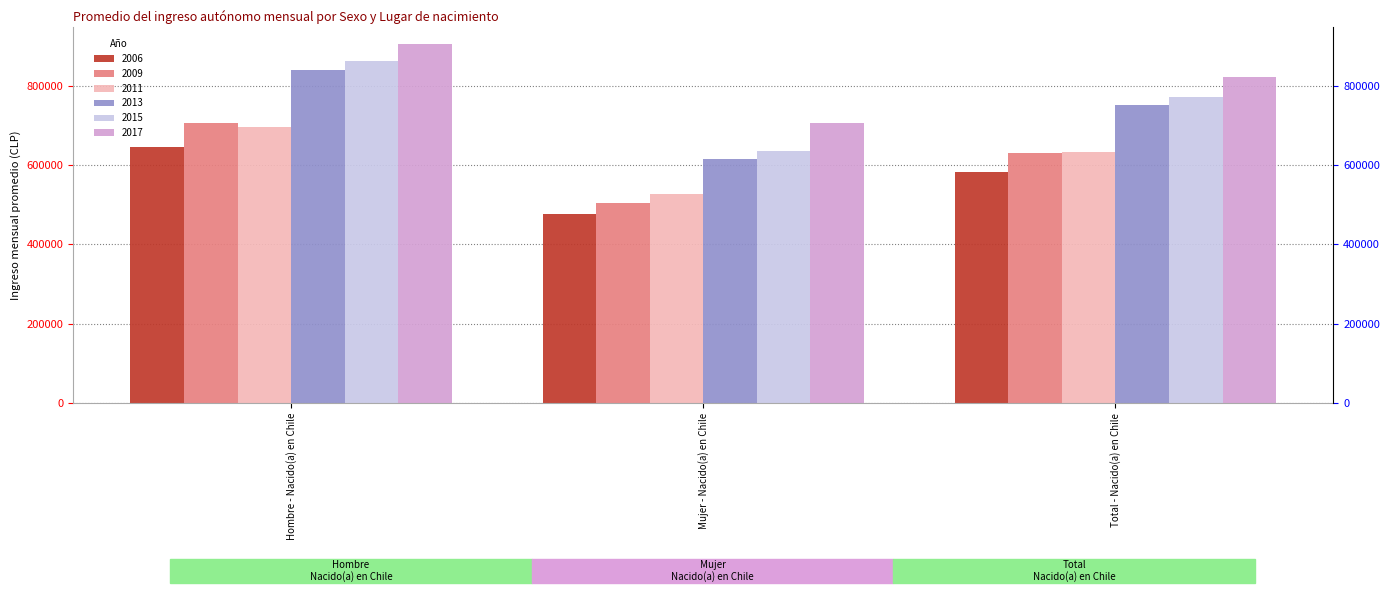

Reading right to left, transcribe all the data shown in this chart.

2006: Total - Nacido(a) en Chile=583393.3	Mujer - Nacido(a) en Chile=476773.0	Hombre - Nacido(a) en Chile=645419.5
2009: Total - Nacido(a) en Chile=631029.9	Mujer - Nacido(a) en Chile=505054.5	Hombre - Nacido(a) en Chile=705610.2
2011: Total - Nacido(a) en Chile=632828.1	Mujer - Nacido(a) en Chile=527903.2	Hombre - Nacido(a) en Chile=696565.3
2013: Total - Nacido(a) en Chile=751518.3	Mujer - Nacido(a) en Chile=615637.2	Hombre - Nacido(a) en Chile=839268.1
2015: Total - Nacido(a) en Chile=771036.8	Mujer - Nacido(a) en Chile=634653.3	Hombre - Nacido(a) en Chile=862745.6
2017: Total - Nacido(a) en Chile=822988.2	Mujer - Nacido(a) en Chile=705229.3	Hombre - Nacido(a) en Chile=904116.1